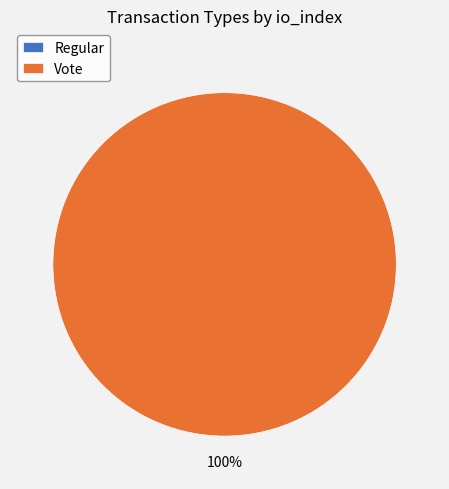

To the nearest percent, what percentage of the pie is Vote?

100%